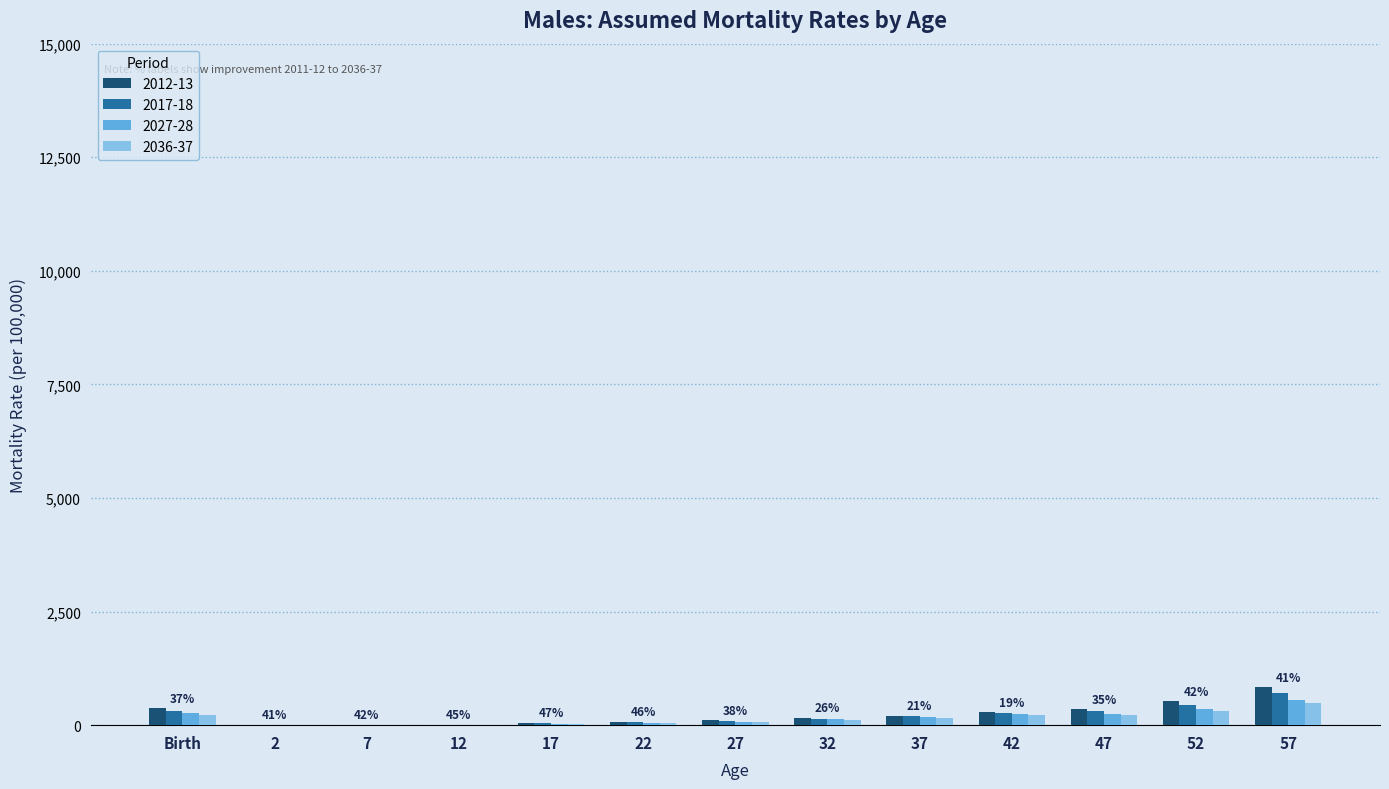

Between Birth and 42, which series saw the biggest shift?

2012-13